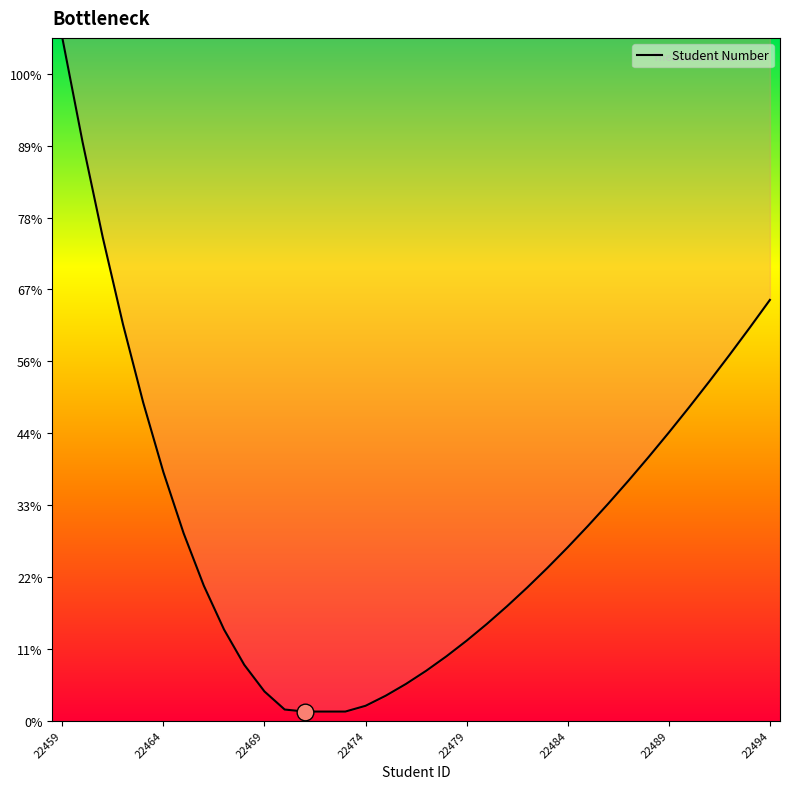

Is this an area chart (filled region under the line)?

Yes